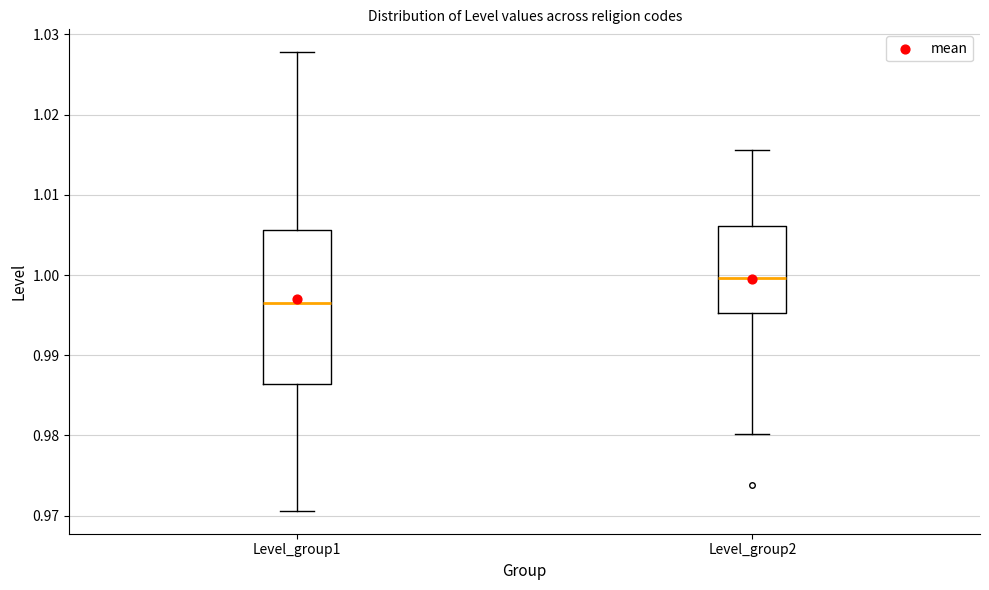

Where does the lower whisker of the box for Level_group2 end on the y-axis? The values are not printed on the chart, so give them approximately, as read against the axis.

0.980